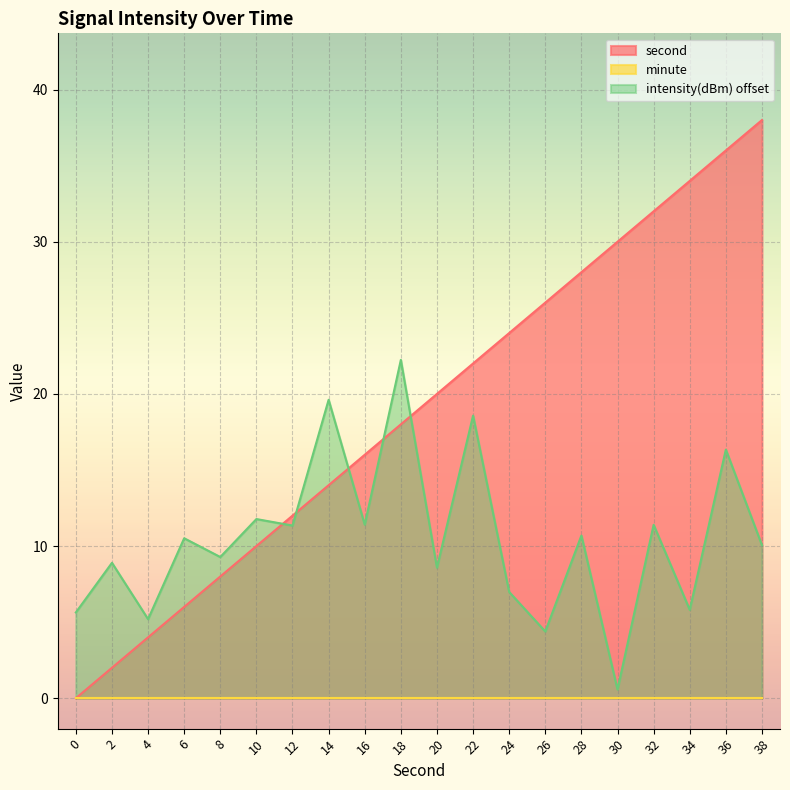

After their last crossing, which series has the higher values: second or intensity(dBm) offset?

second